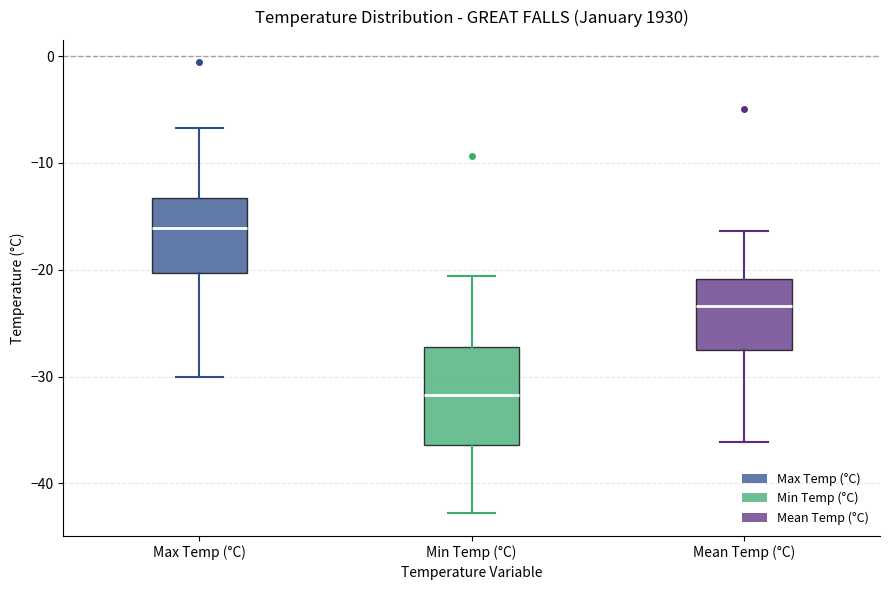

Comparing the boxes themselves (not the whiskers), which one is the tallest?

Min Temp (°C)